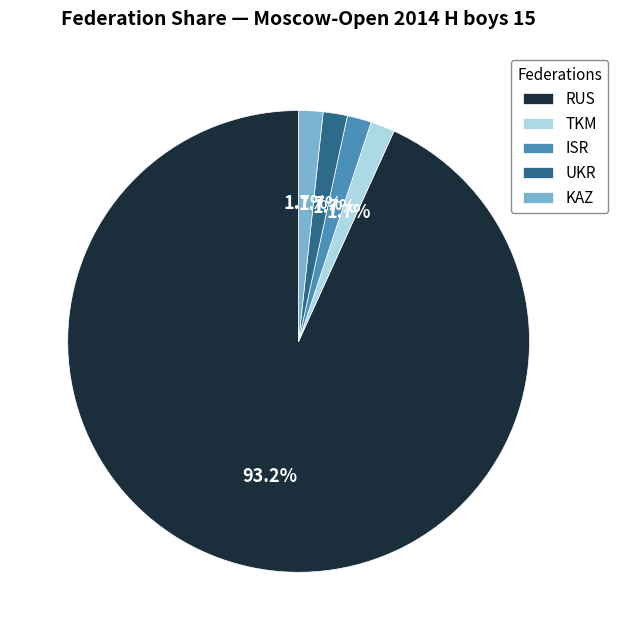

What percentage is the ISR slice, to the nearest percent?

2%